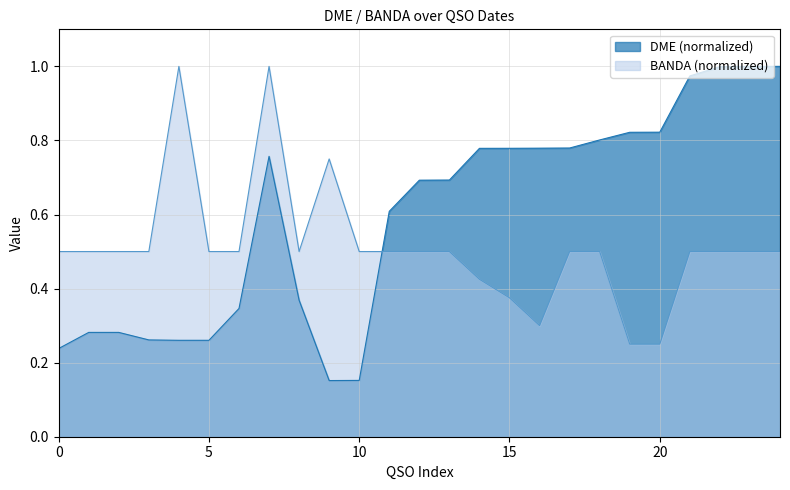

True or false: BANDA (normalized) and DME (normalized) intersect in this chart.

True